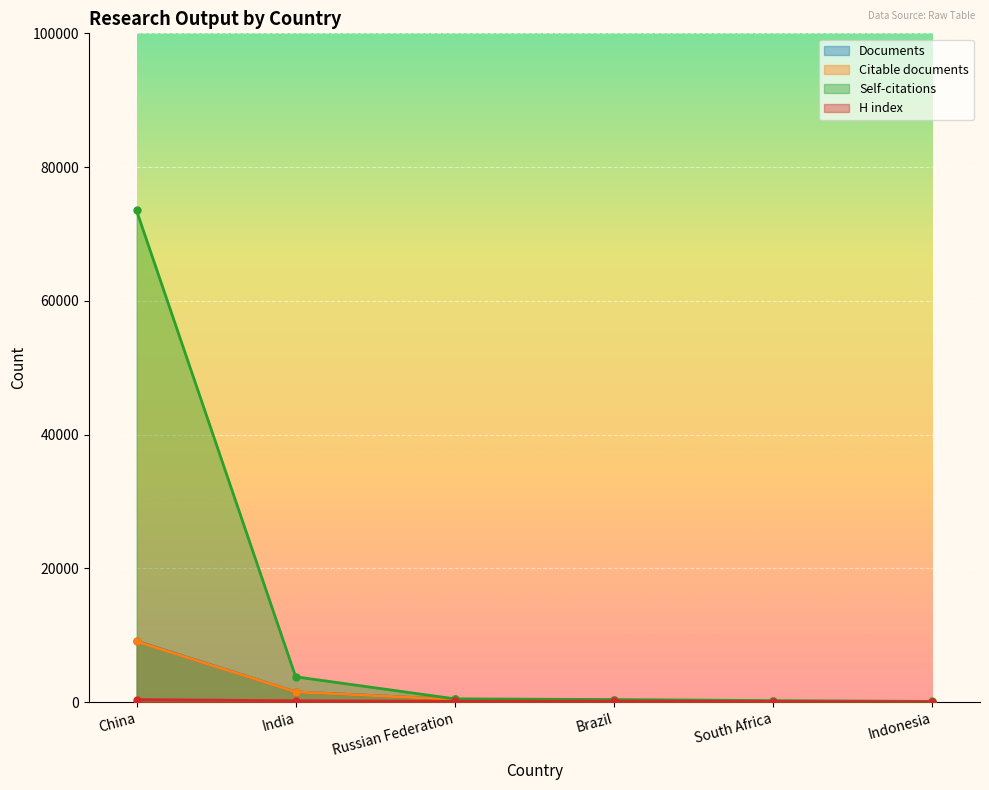

What is the label of the 1st point from the left?

China